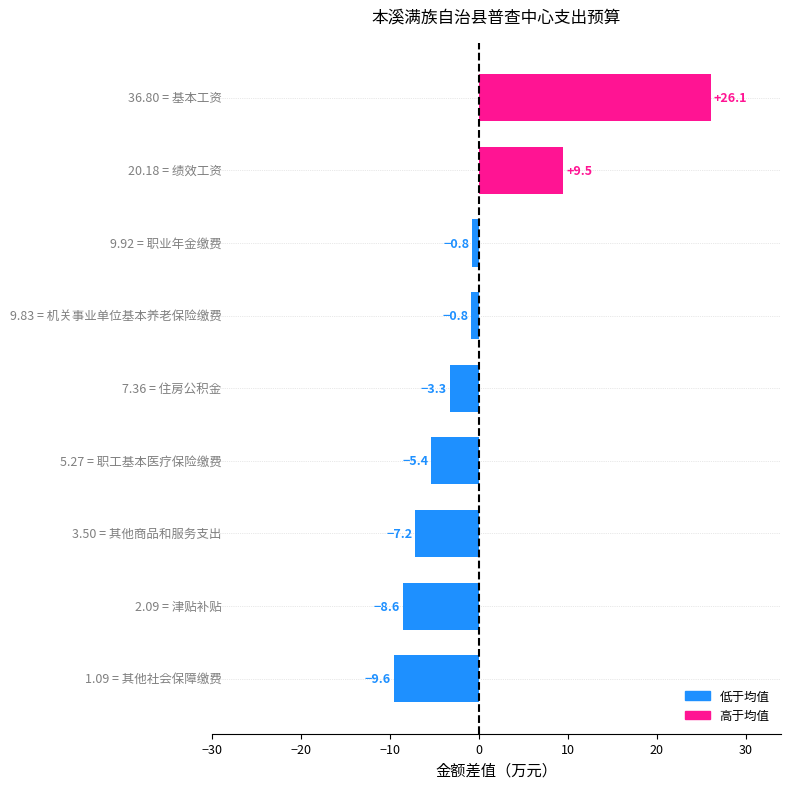

What is the minimum value shown in the chart?

-9.6